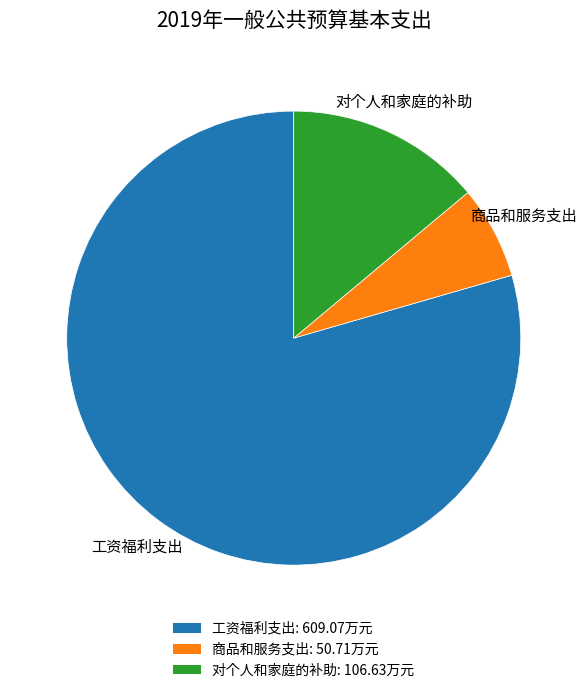

Is 工资福利支出 the majority of the pie?

Yes